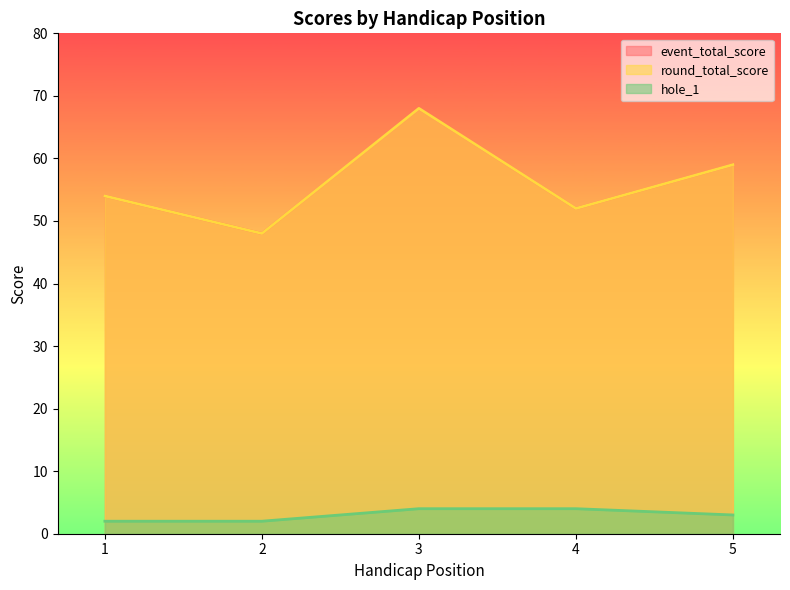

Which series has the largest total across all categories?

event_total_score